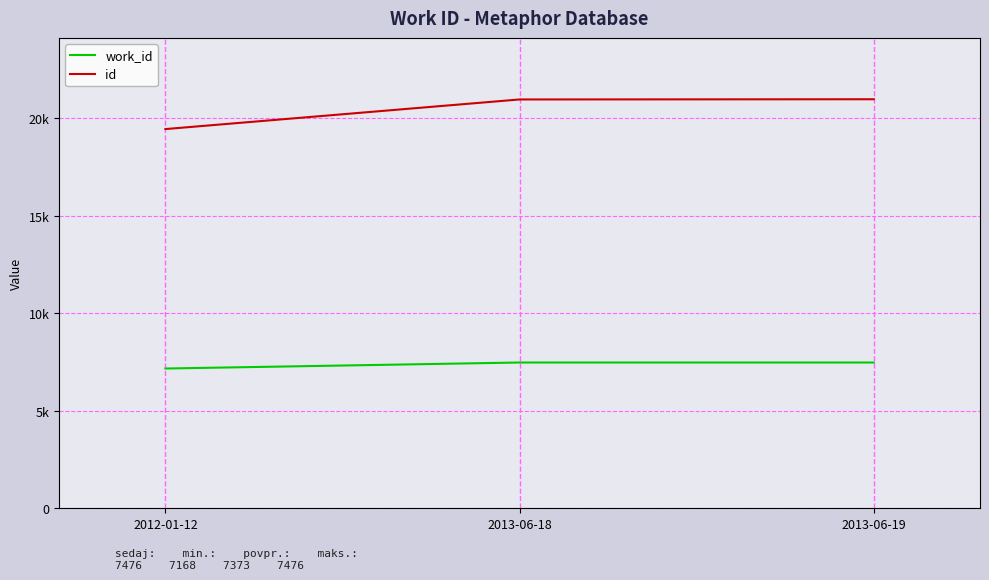

What is the average value of the id series?

20465